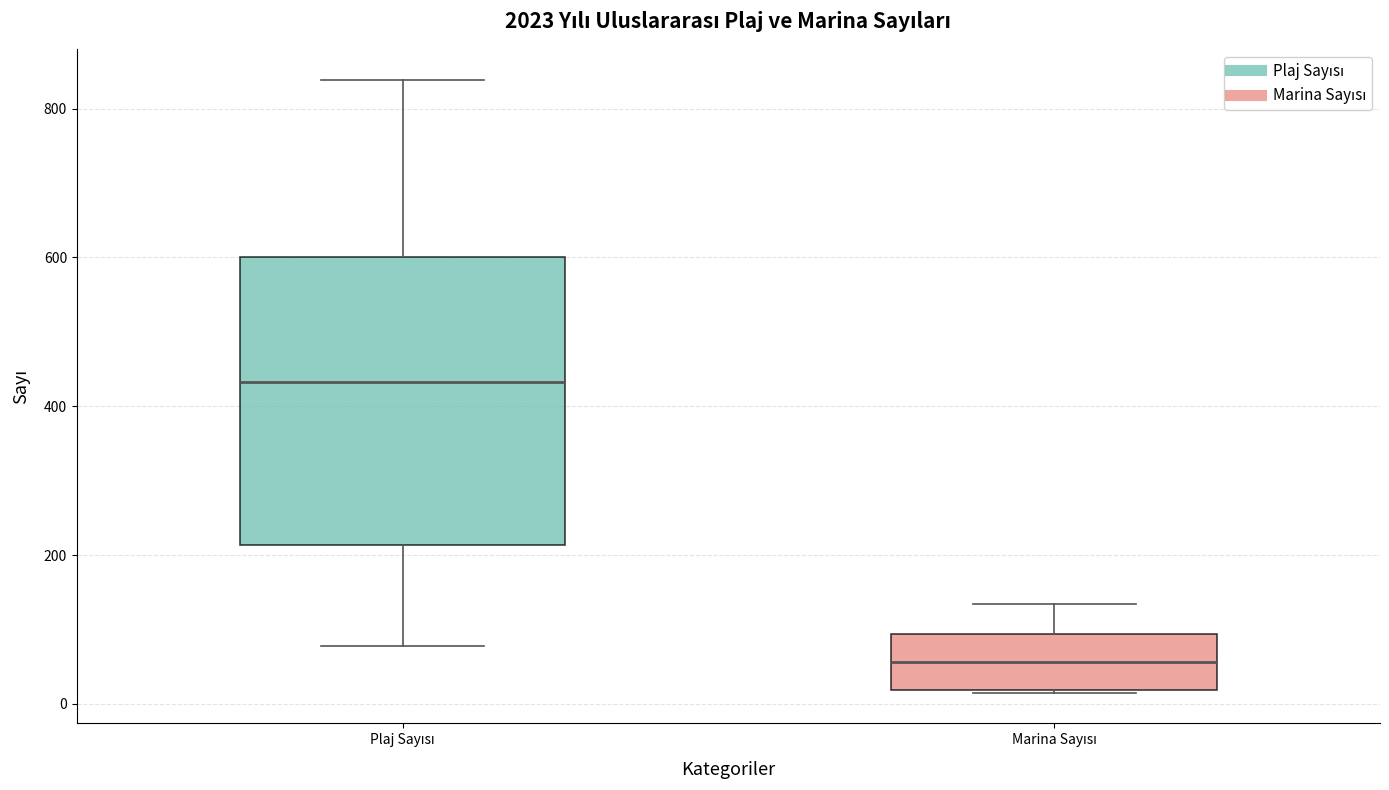

Which box has the lowest median line?

Marina Sayısı